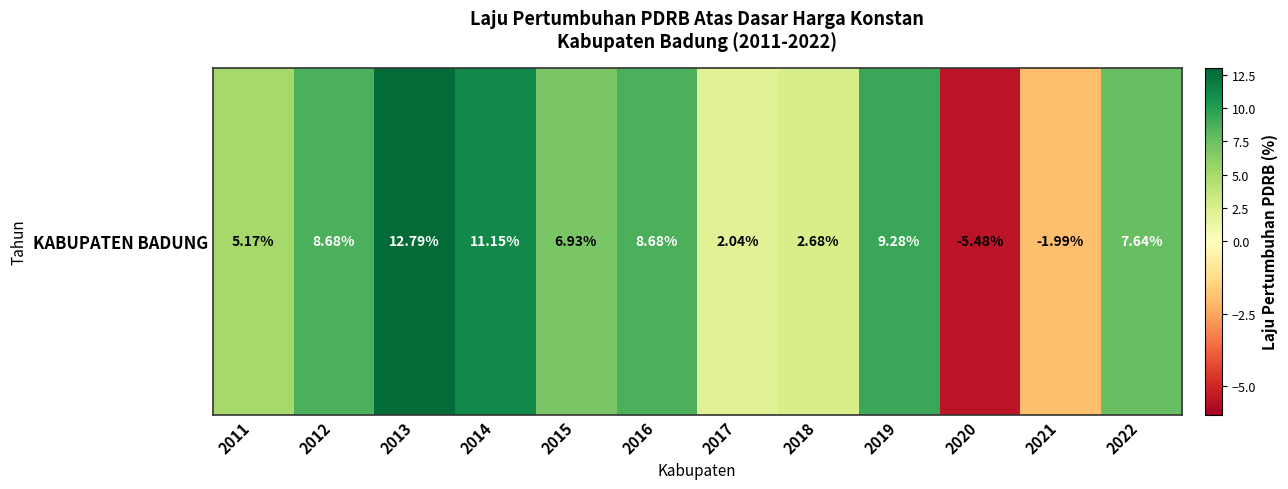

What is the average value?

5.6